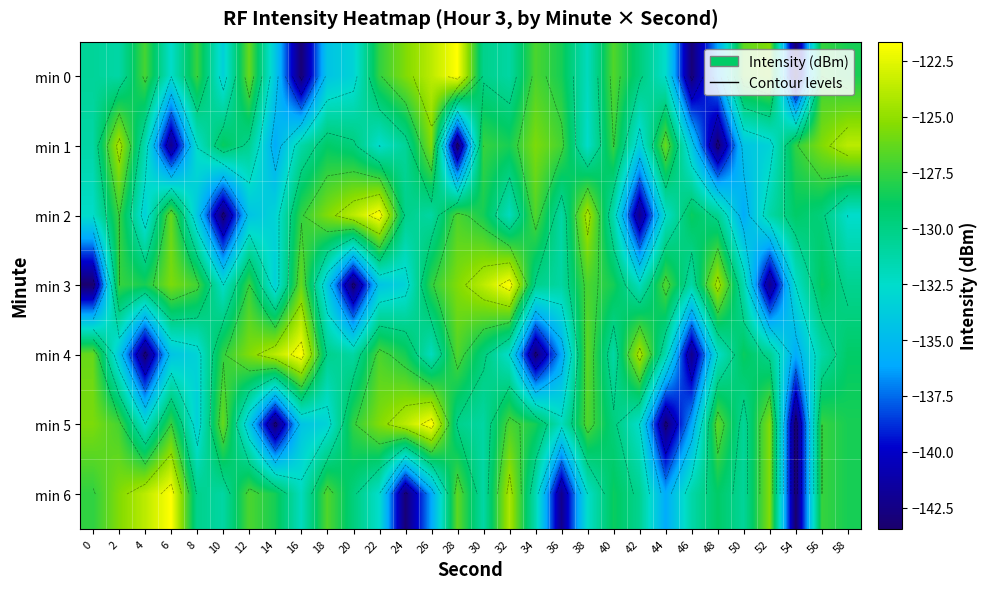

Rank the series at 8 from lowest to highest value.

min 2, min 5, min 4, min 1, min 6, min 0, min 3